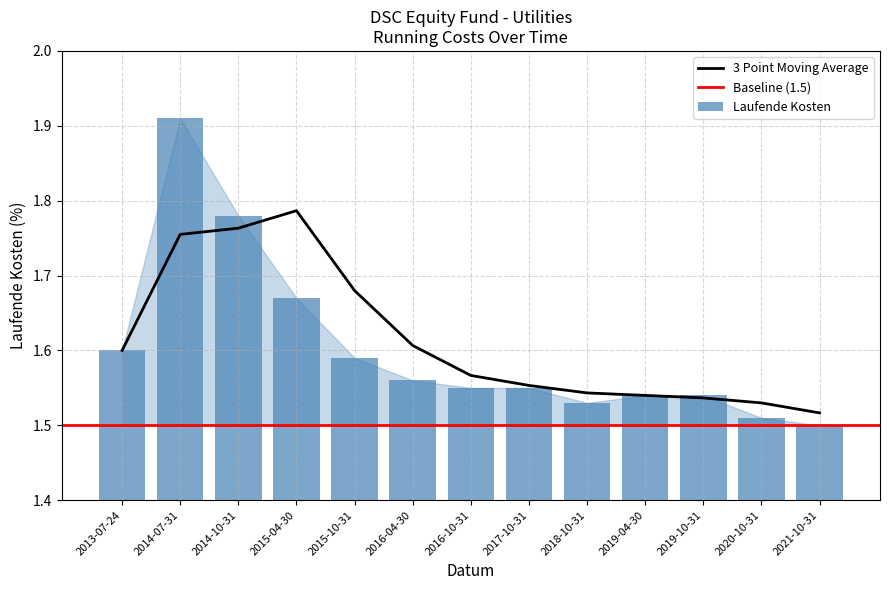

Reading right to left, transcribe all the data shown in this chart.

2021-10-31=1.5	2020-10-31=1.5	2019-10-31=1.5	2019-04-30=1.5	2018-10-31=1.5	2017-10-31=1.6	2016-10-31=1.6	2016-04-30=1.6	2015-10-31=1.6	2015-04-30=1.7	2014-10-31=1.8	2014-07-31=1.9	2013-07-24=1.6